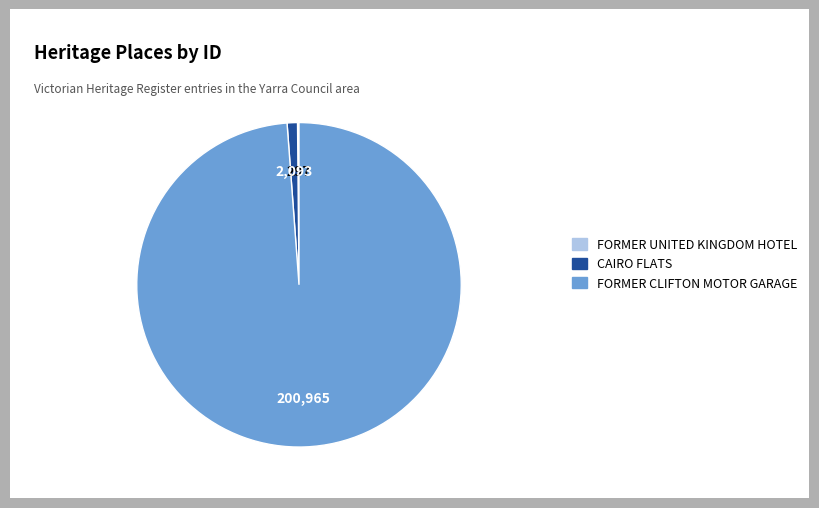

The FORMER CLIFTON MOTOR GARAGE slice represents 85% of the pie. True or false?

False